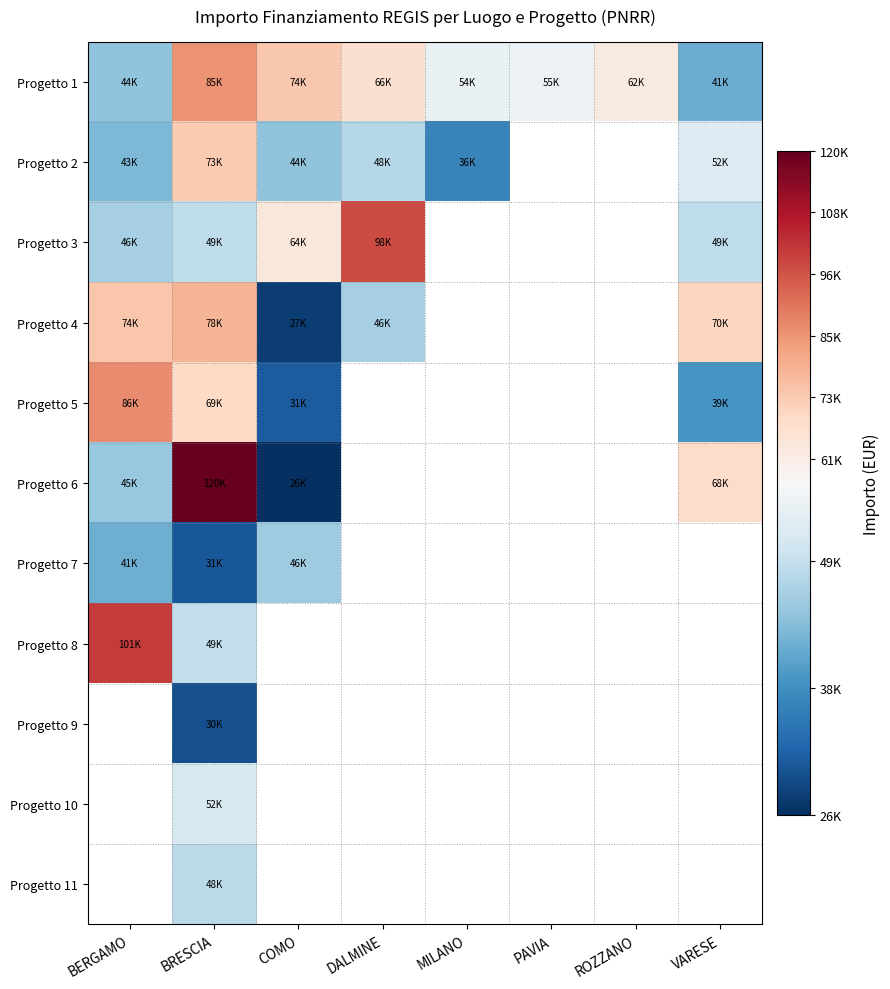

Which has a higher value, MILANO or BERGAMO?

MILANO